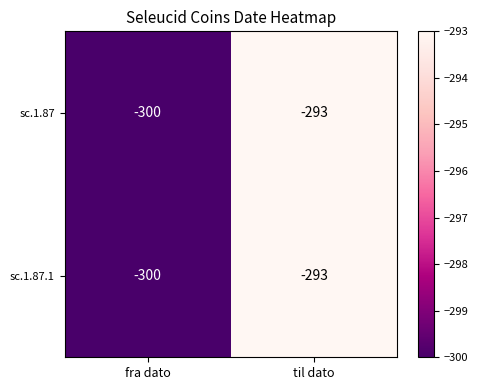

What is the total value across all series at fra dato?

-600